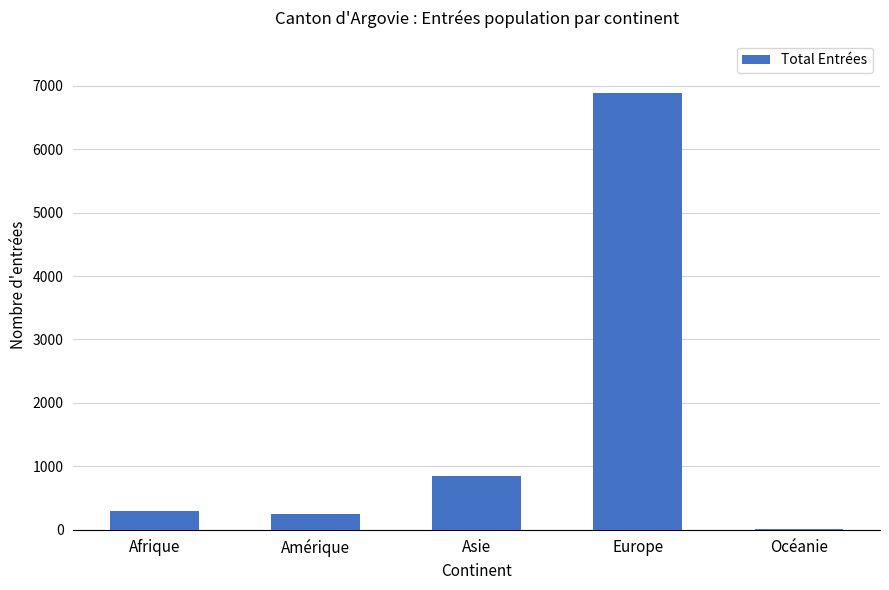

How many distinct data groups are displayed?

1